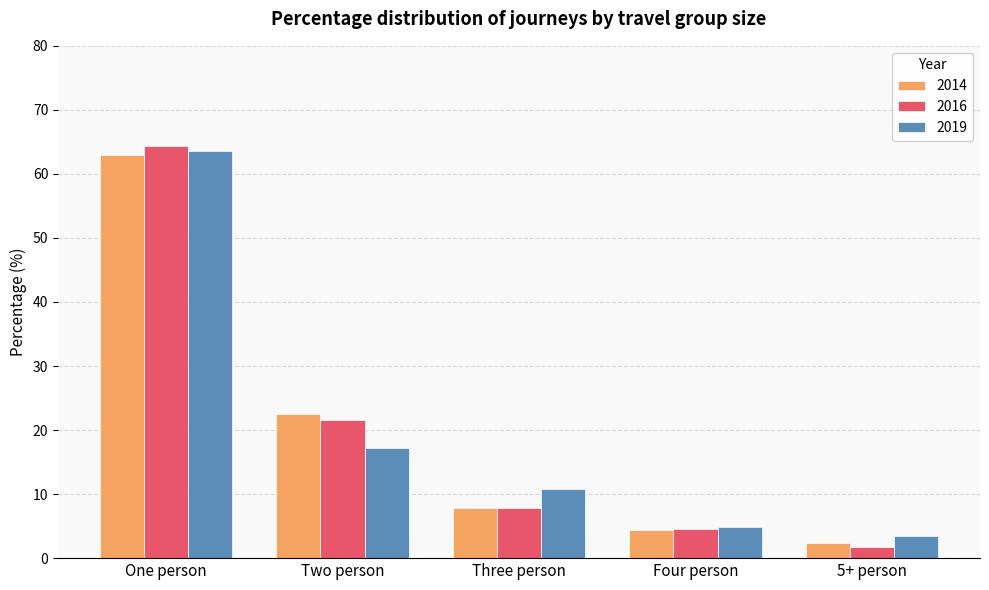

At which category is the sum across all series the highest?

One person